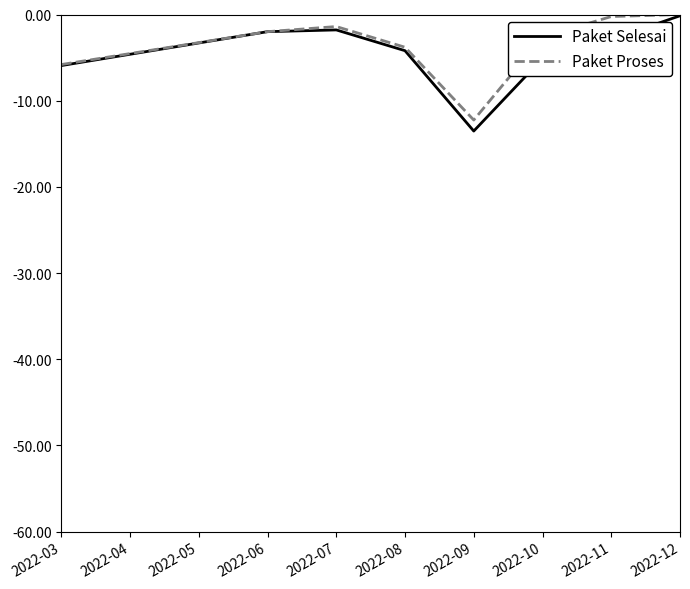

Rank the series at 2022-11 from lowest to highest value.

Paket Selesai, Paket Proses